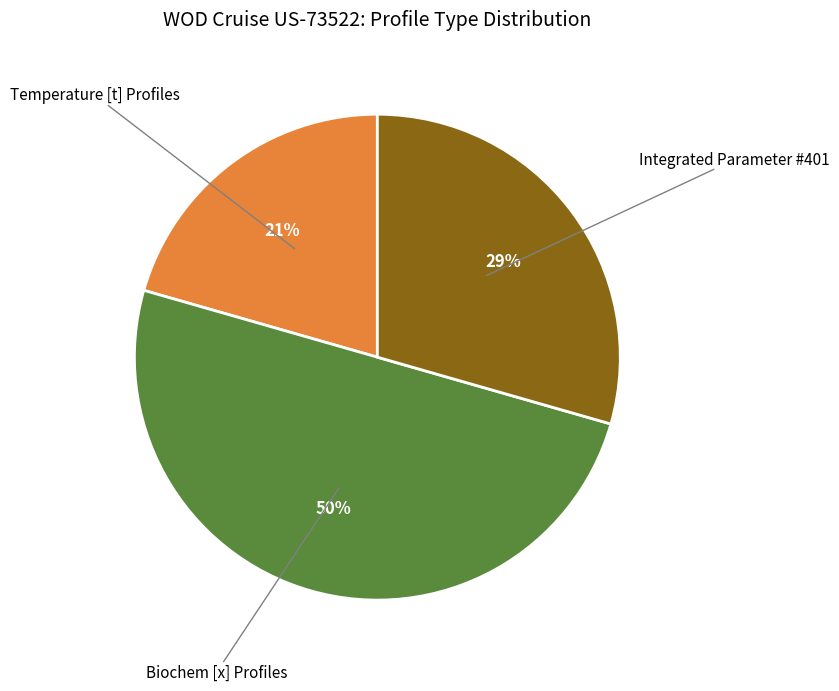

Count the number of slices in the pie.

3